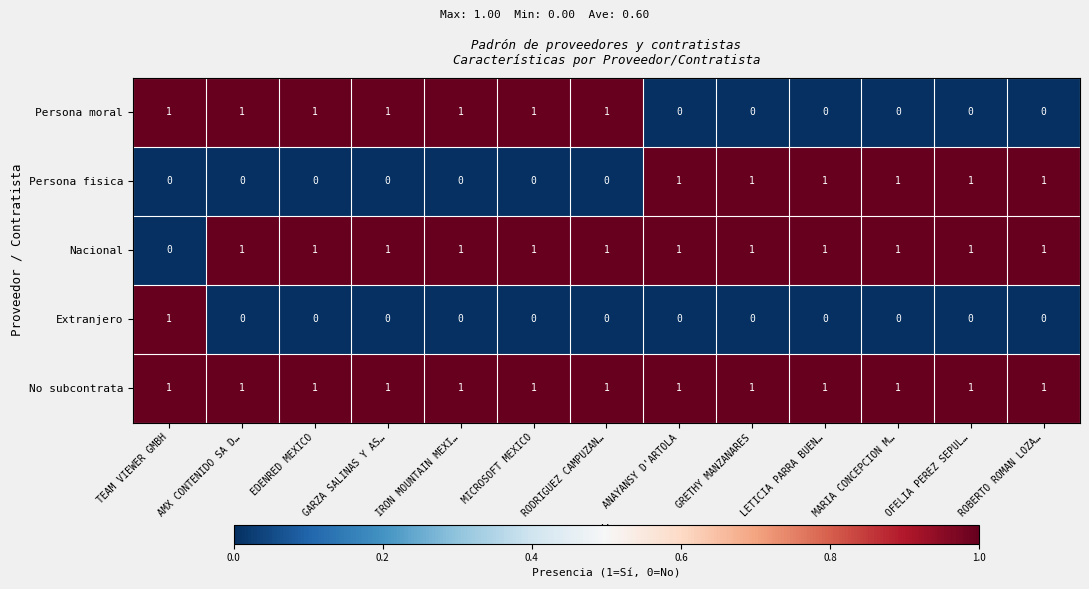

What is the total value across all series at IRON MOUNTAIN MEXI…?

3